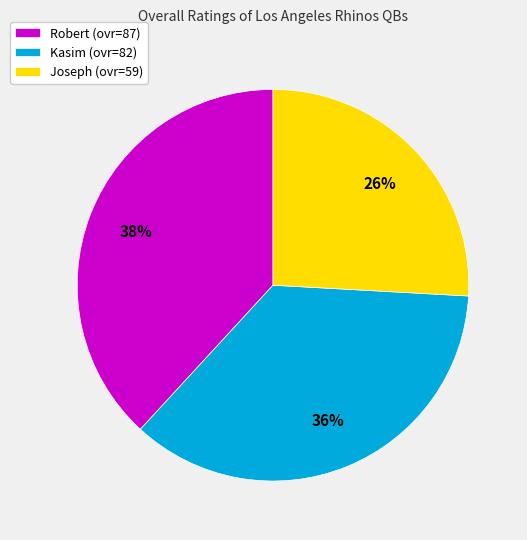

The Joseph slice represents 39% of the pie. True or false?

False